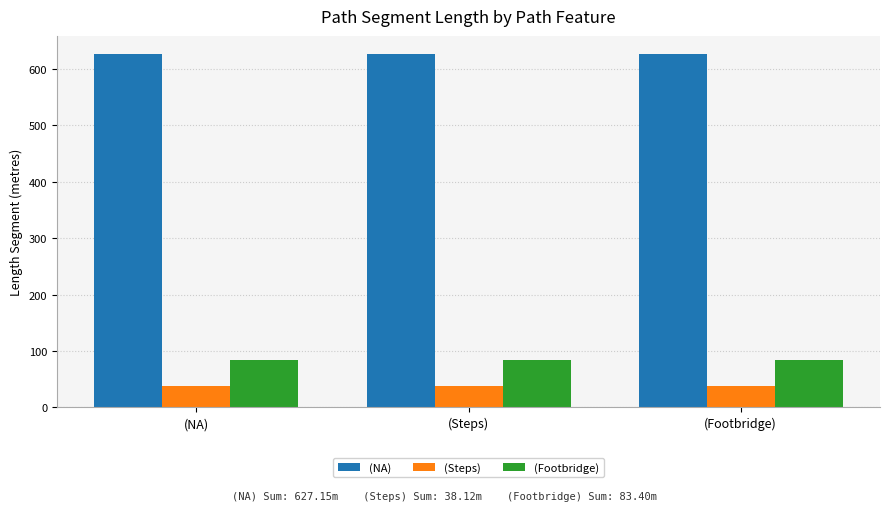

What is the sum of the (Footbridge) values at (Footbridge) and (Steps)?

166.8